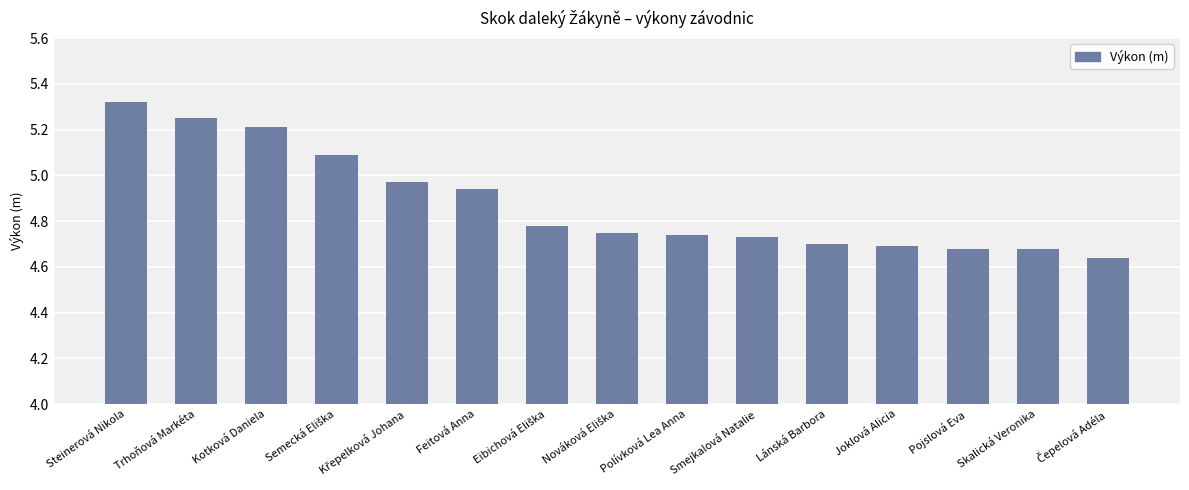

What is the label of the 3rd bar from the left?

Kotková Daniela